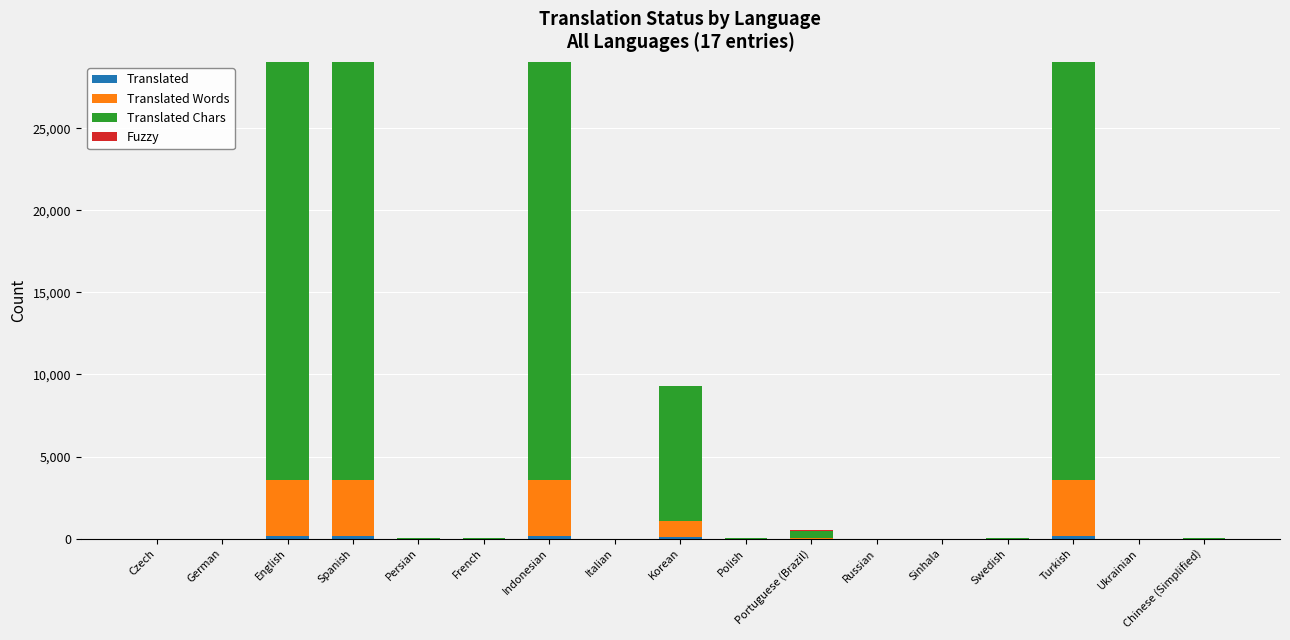

Rank the categories by Translated Chars value from lowest to highest.

Czech, German, Italian, Russian, Sinhala, Ukrainian, Chinese (Simplified), French, Polish, Swedish, Persian, Portuguese (Brazil), Korean, English, Spanish, Indonesian, Turkish